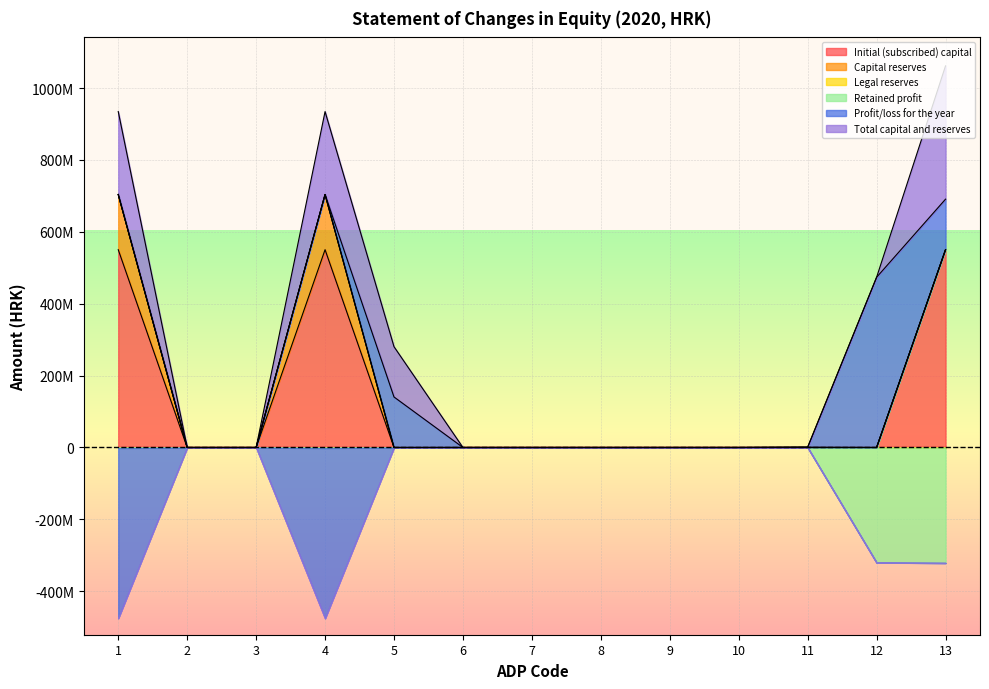

Is the value of Retained profit at 2 greater than the value of Profit/loss for the year at 12?

No